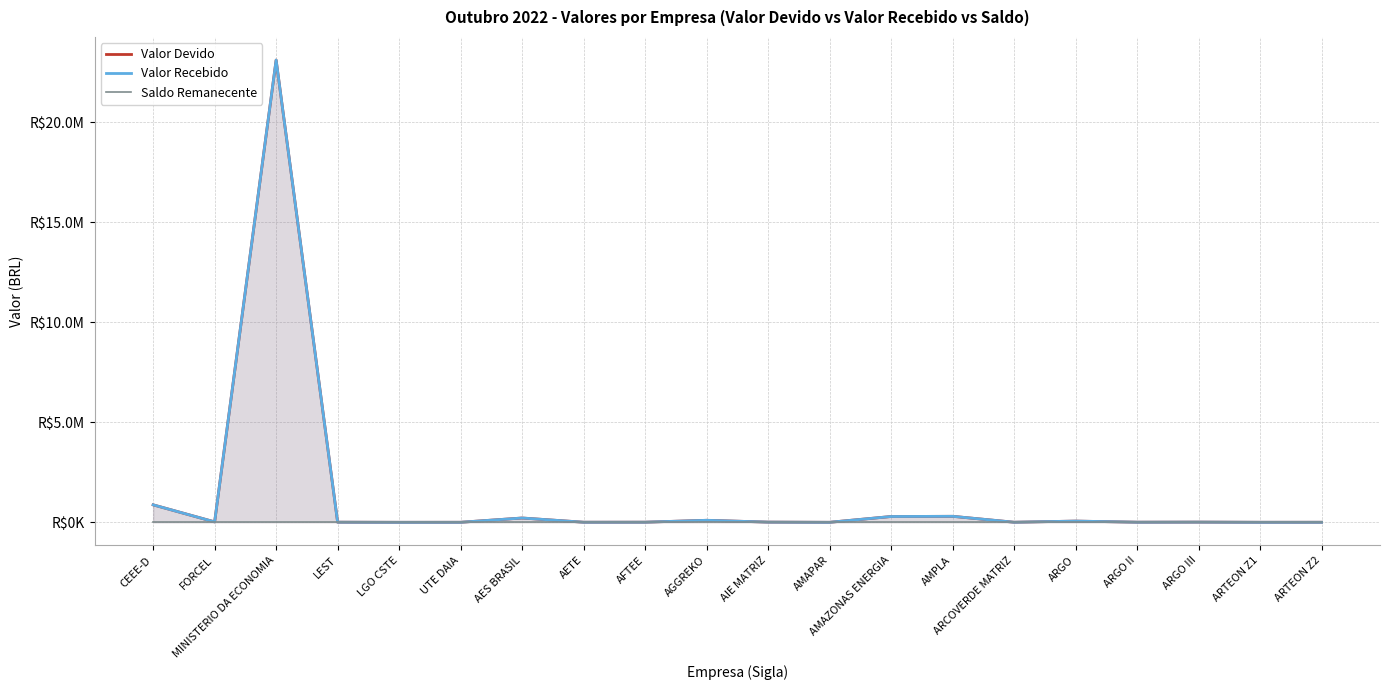

What is the total value across all series at LEST?

12236.0